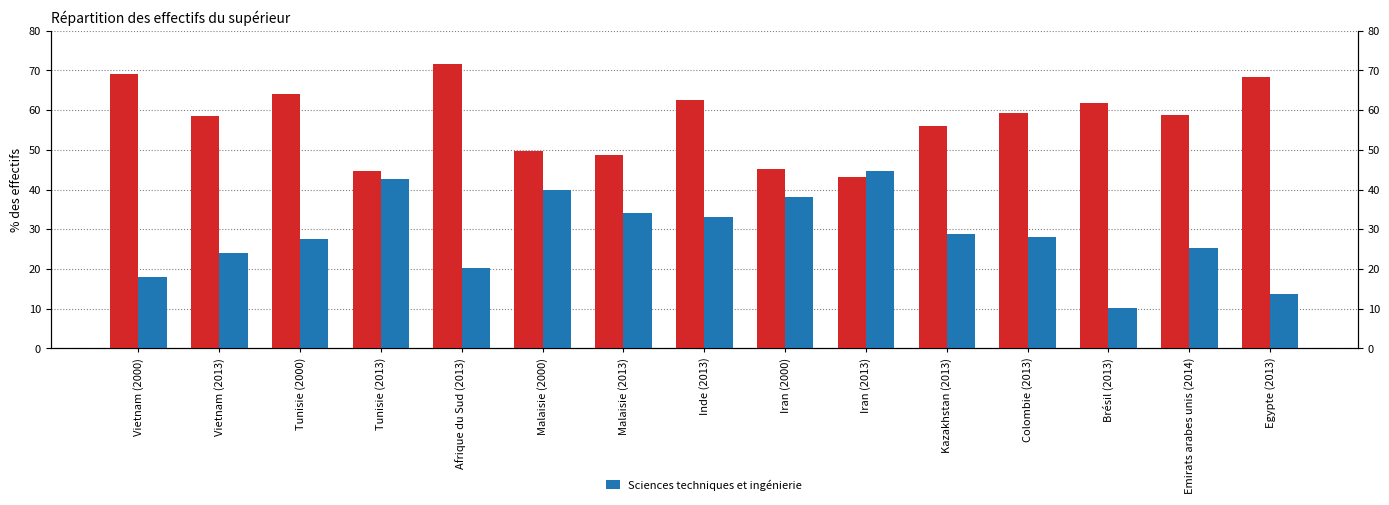

At how many categories does at least one series exceed 53?

10